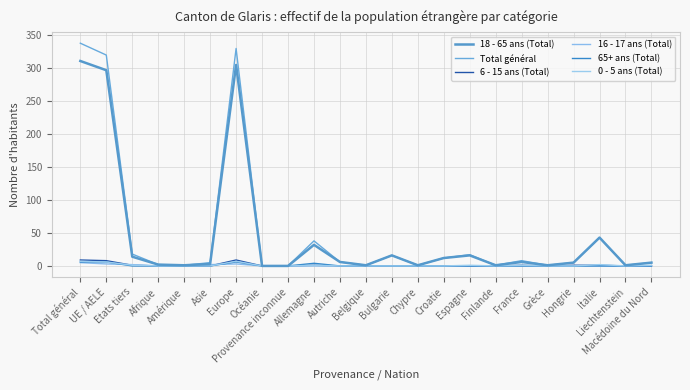

True or false: 6 - 15 ans (Total) has more than 0 interior local peaks.

True